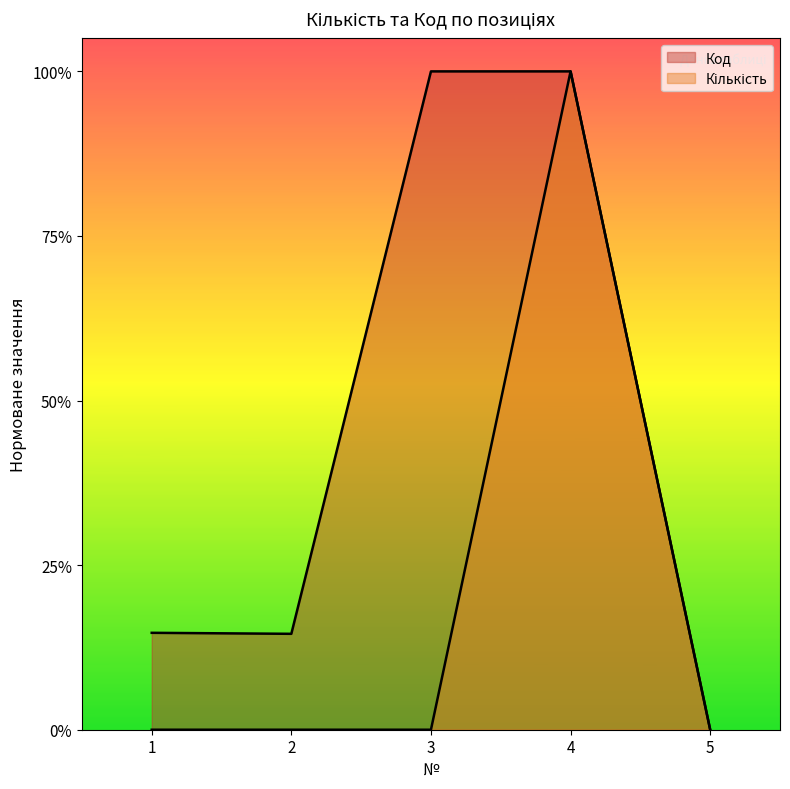

What is the value of the Код point at the 4th from the left?

1.0